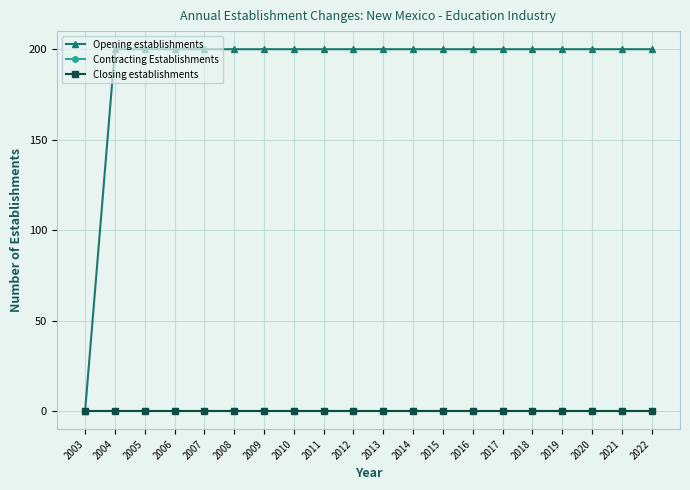

What is the maximum value shown in the chart?

200